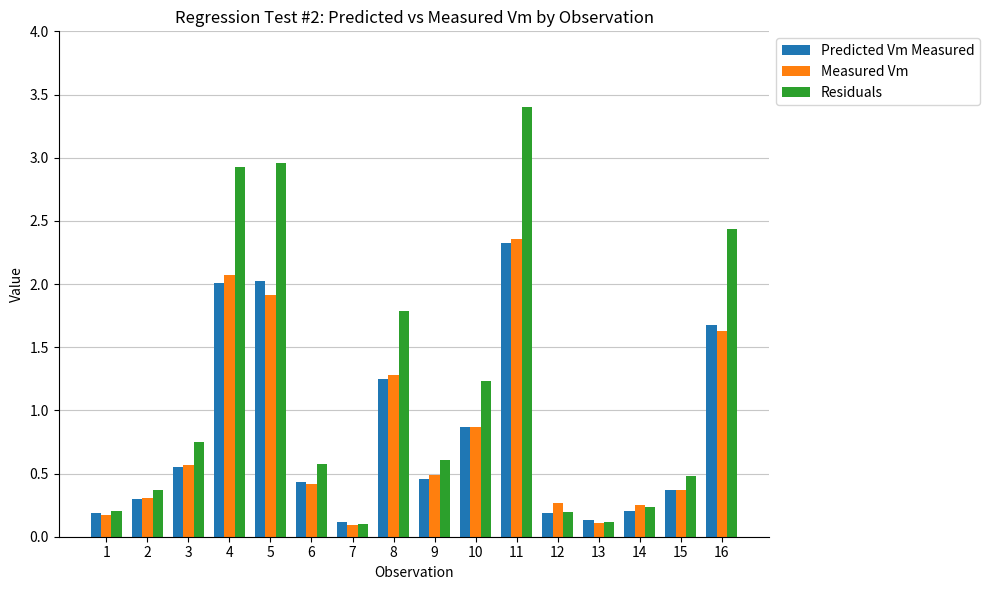

What is the sum of all Residuals values?

18.4